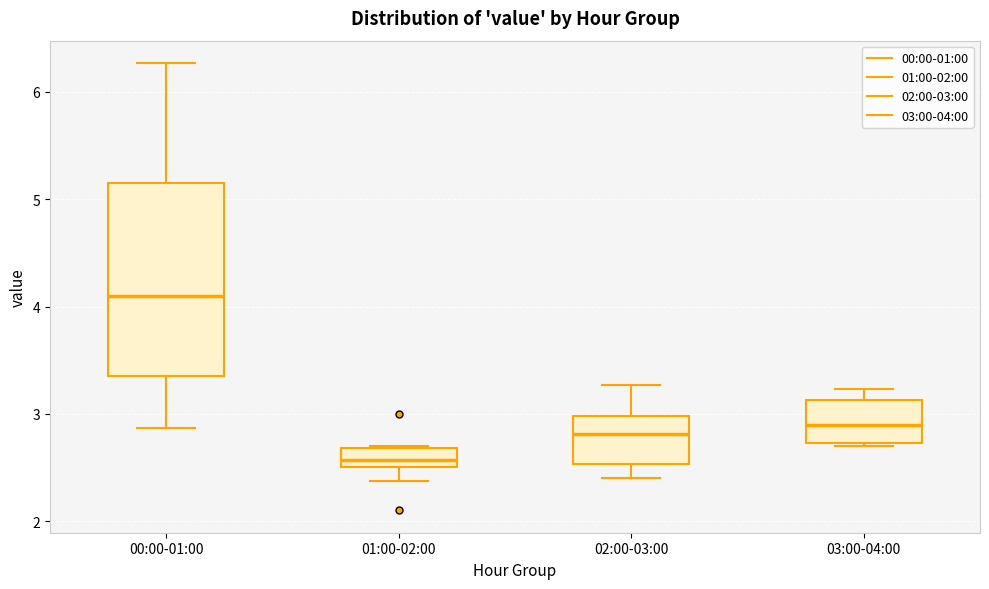

Which box's median line is the lowest?

01:00-02:00